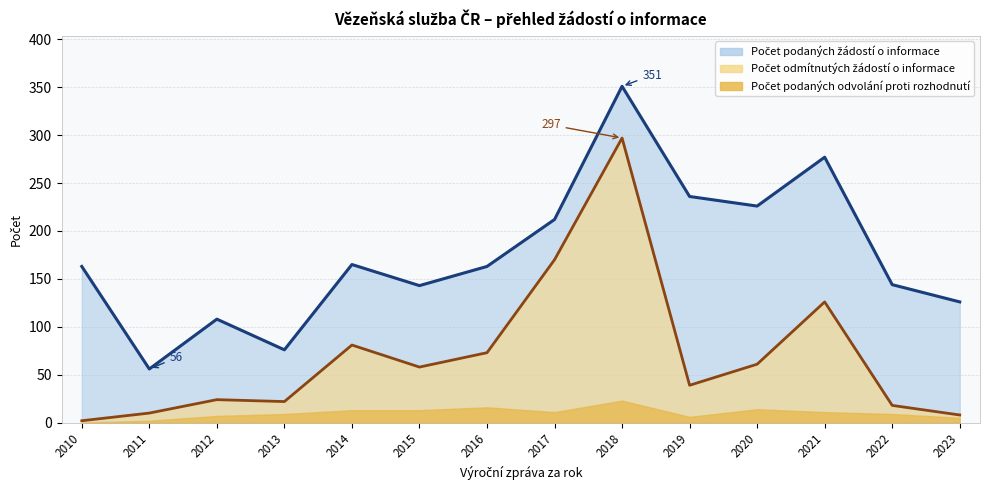

What is the sum of all Počet podaných žádostí o informace values?

2446